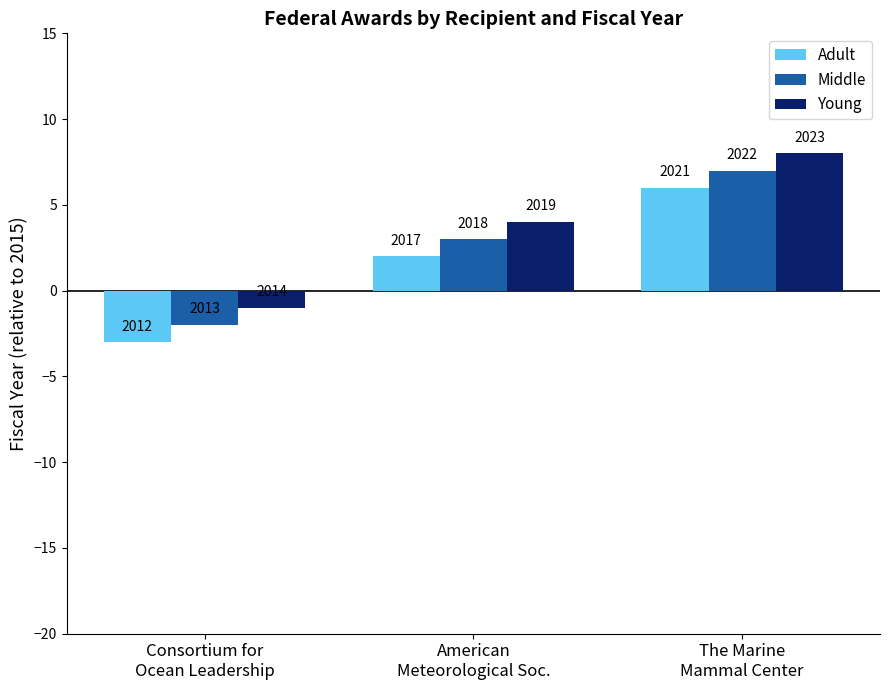

Is it true that Middle equals -2 at Consortium for
Ocean Leadership?

True